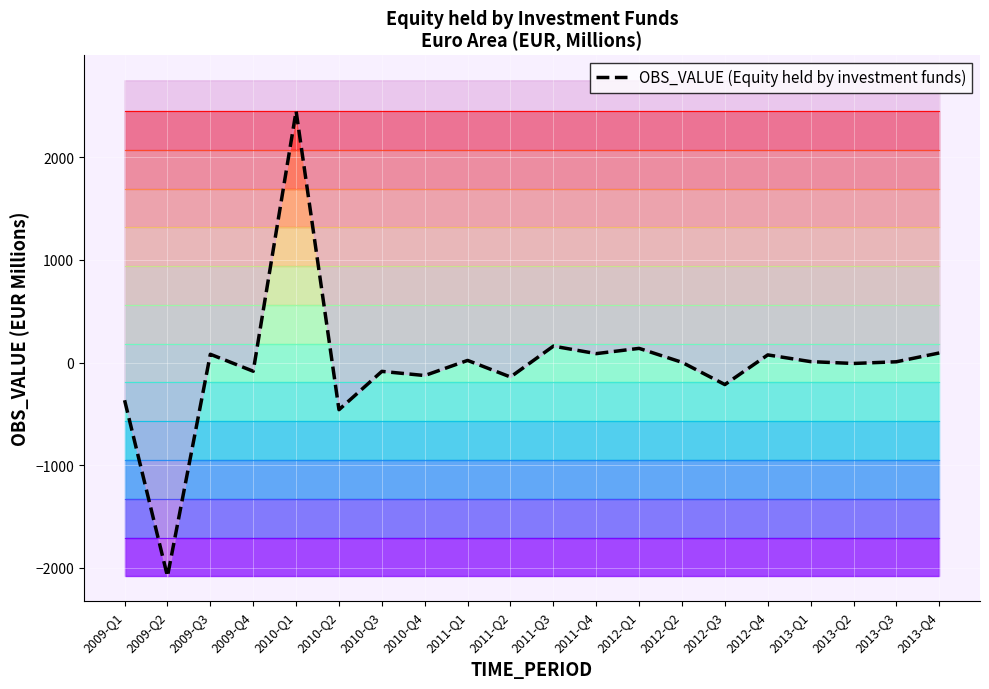

What is the approximate value at 2010-Q3?

-85.2